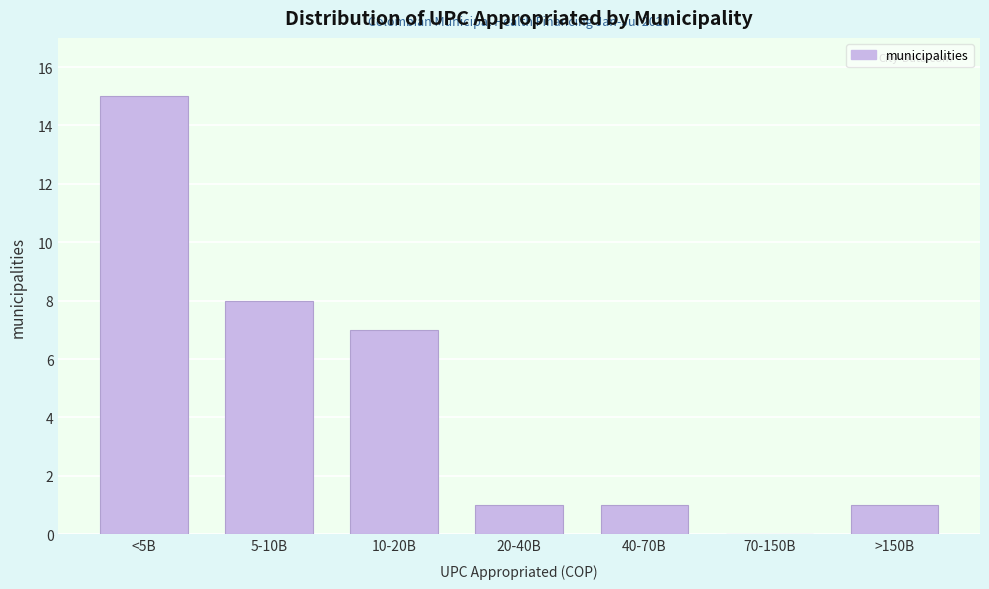

Reading right to left, list all the values displayed in this chart.

>150B=1	70-150B=0	40-70B=1	20-40B=1	10-20B=7	5-10B=8	<5B=15